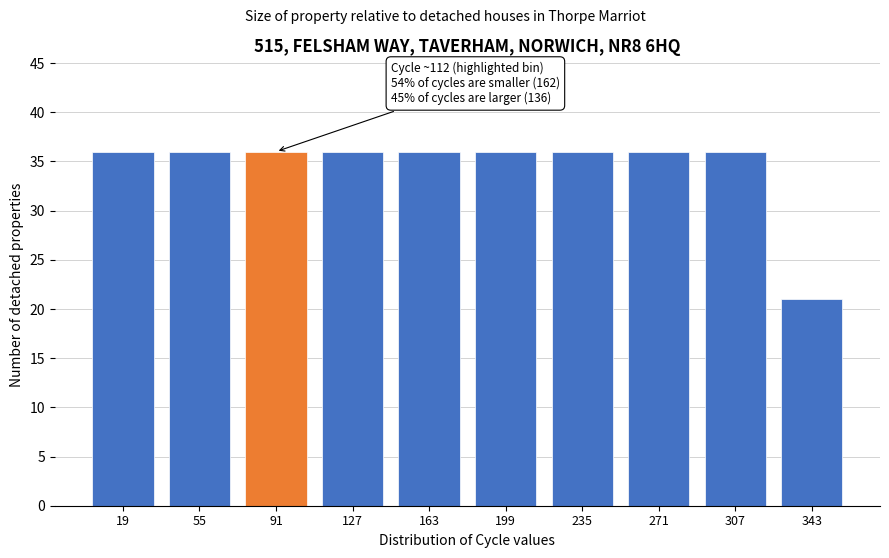

Reading left to right, extract all data points from this chart.

19=36	55=36	91=36	127=36	163=36	199=36	235=36	271=36	307=36	343=21